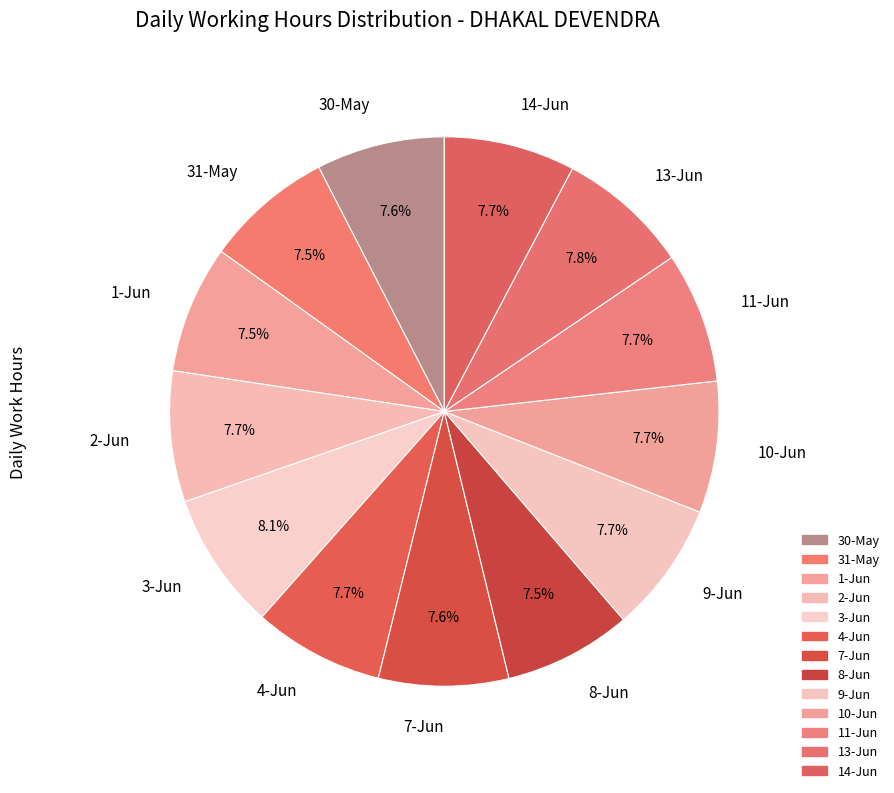

Is the sum of 4-Jun and 31-May greater than half?

No